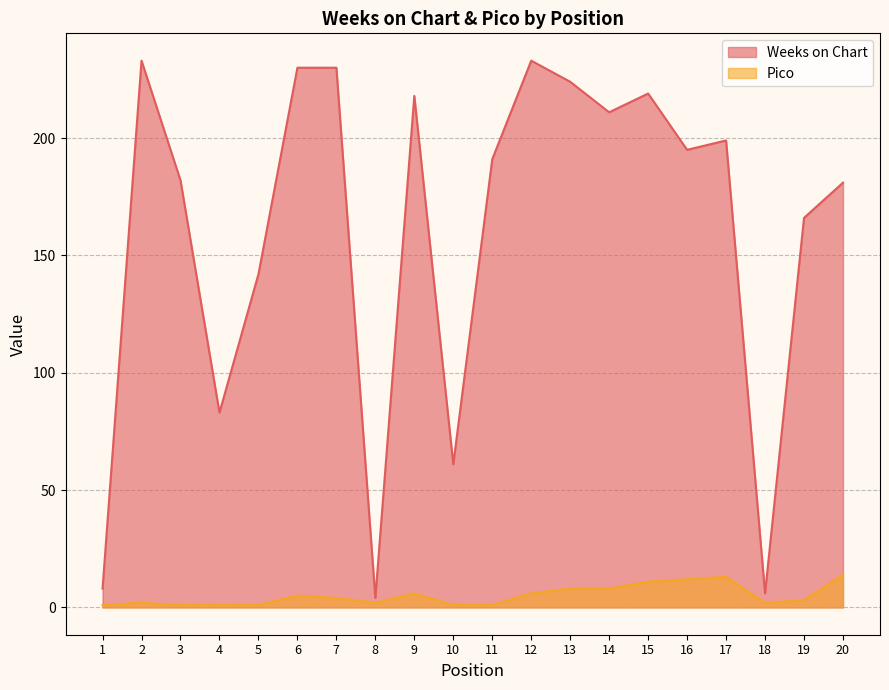

True or false: Weeks on Chart and Pico cross at least once.

False